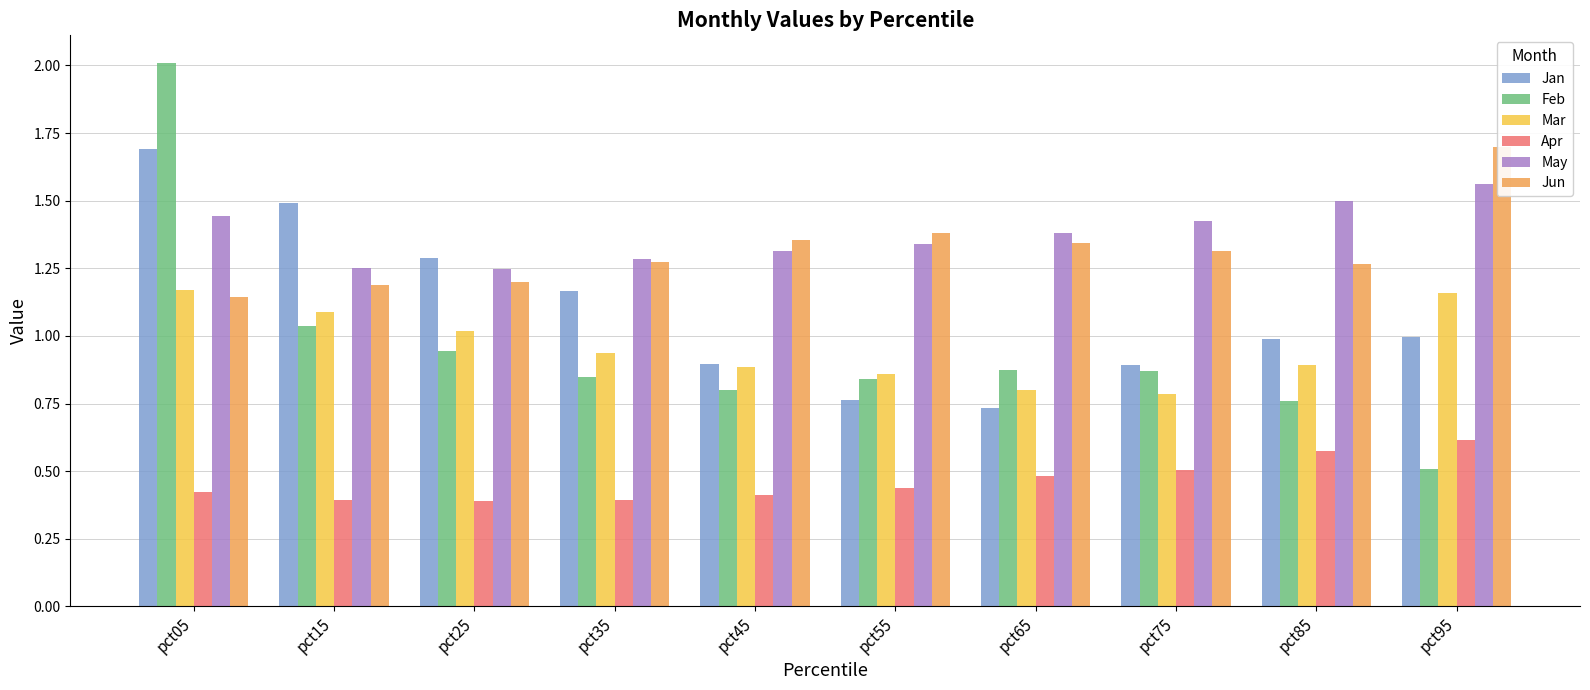

Count the number of categories in the chart.

10